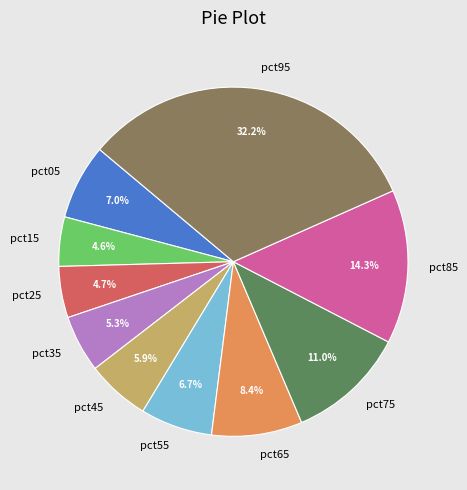

To the nearest percent, what percentage of the pie is pct35?

5%